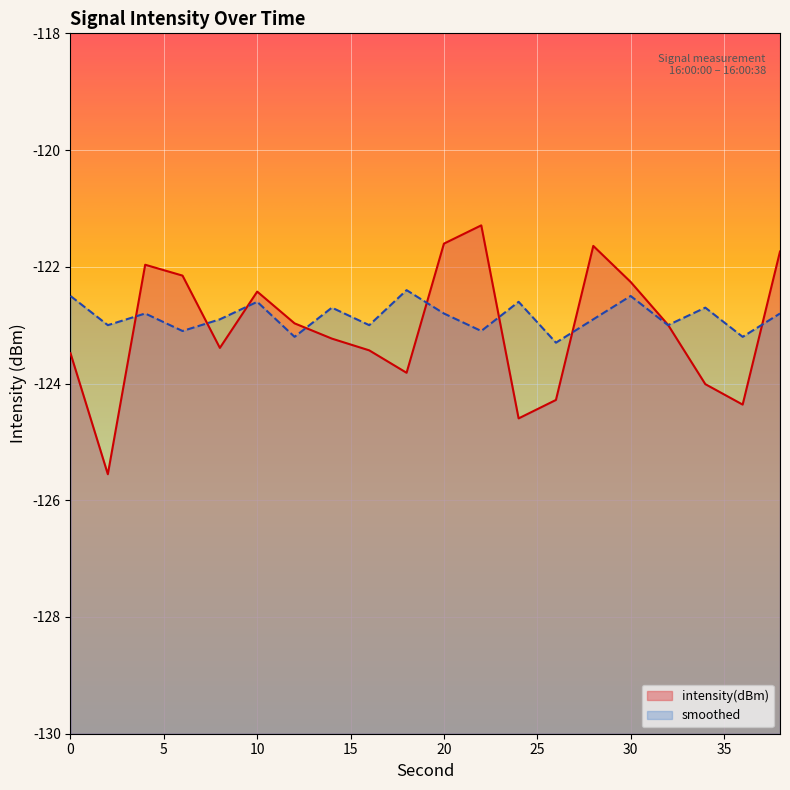

Rank the series at 12 from highest to lowest value.

intensity(dBm), smoothed